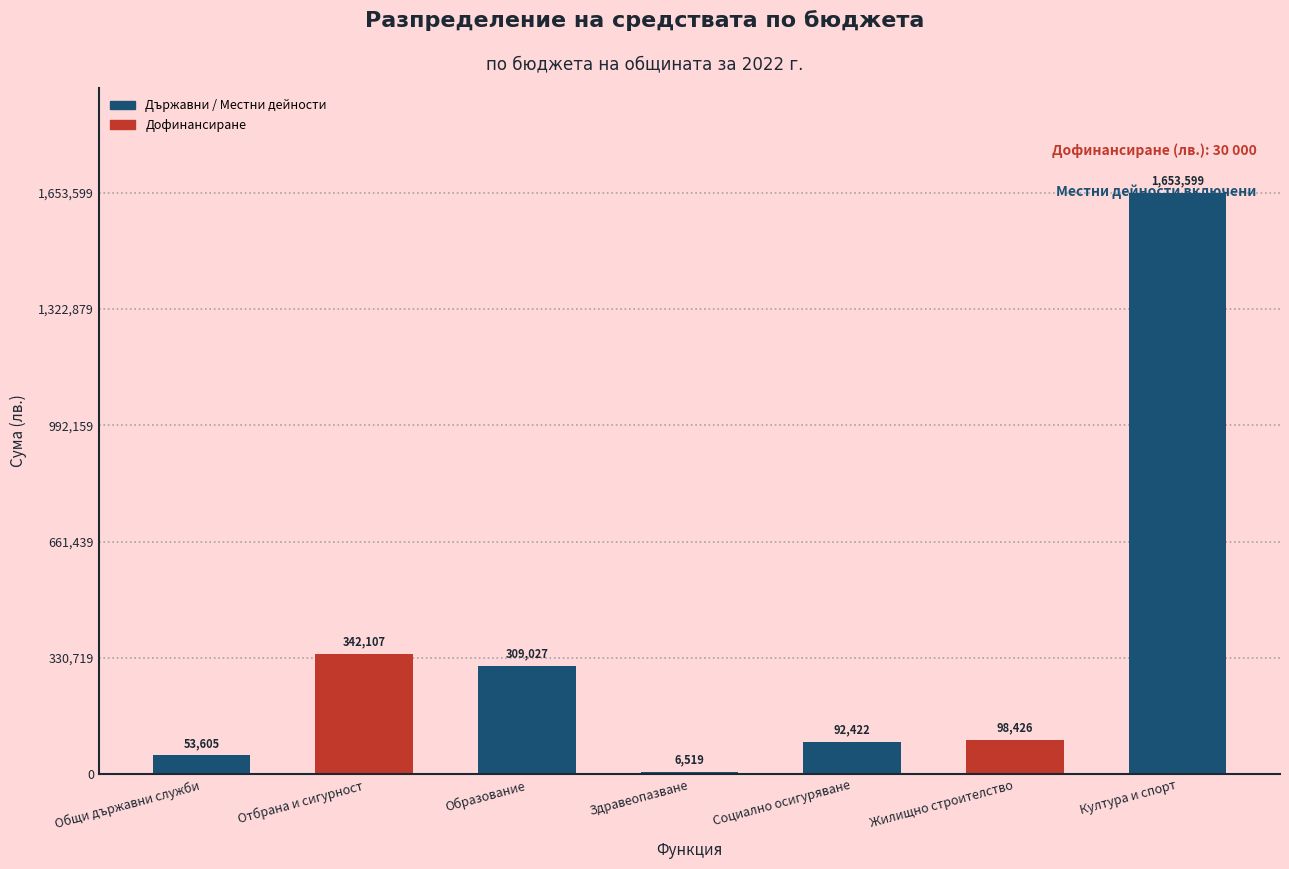

What is the sum of all values?

2555705